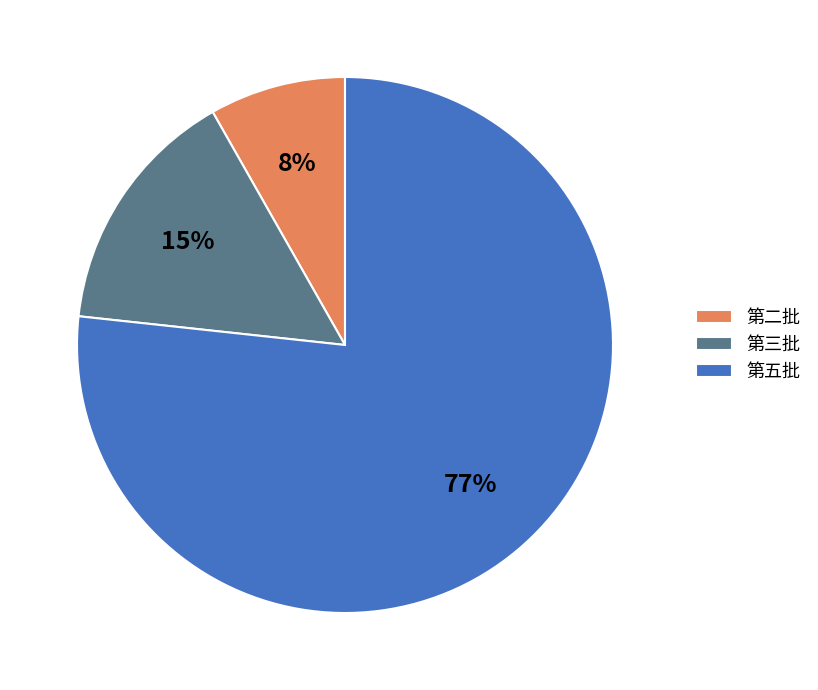

How many segments does this pie chart have?

3